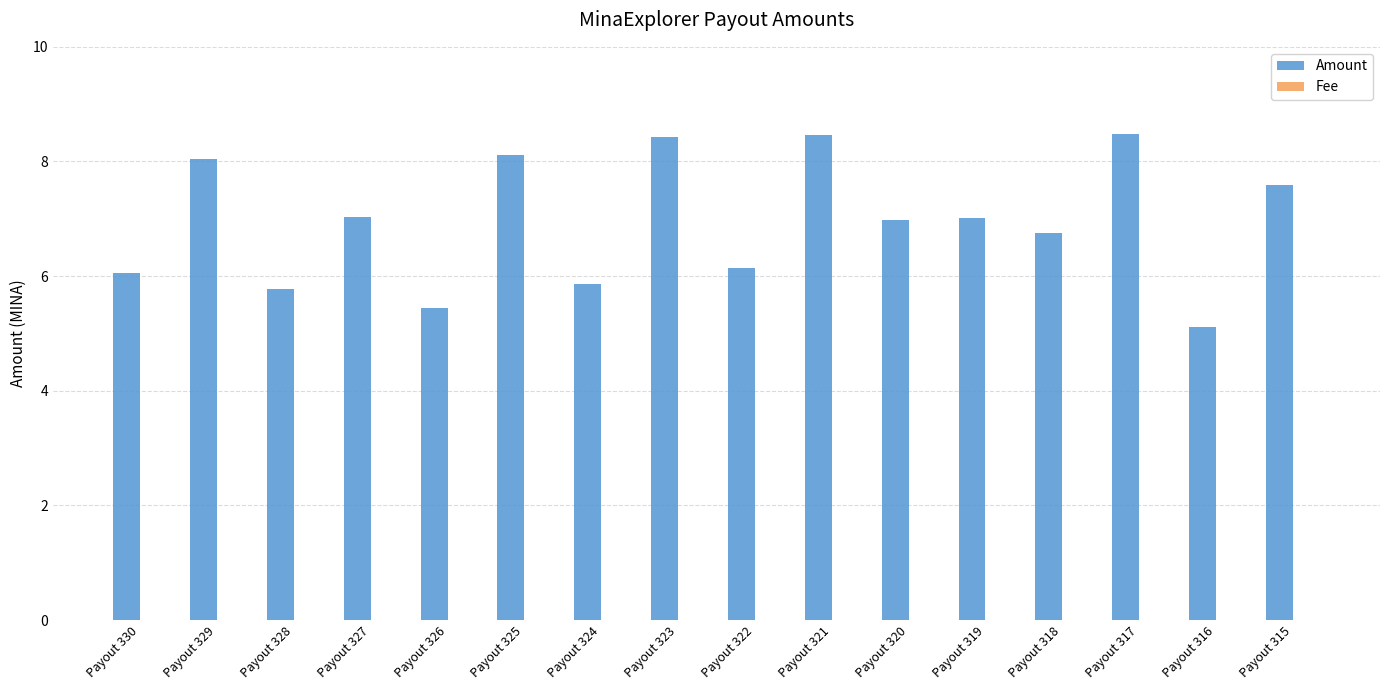

Which series has the largest total across all categories?

Amount